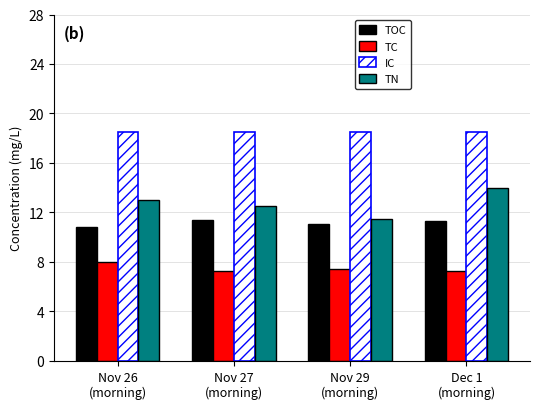

What is the difference between the maximum and minimum values in the TN series?

2.5